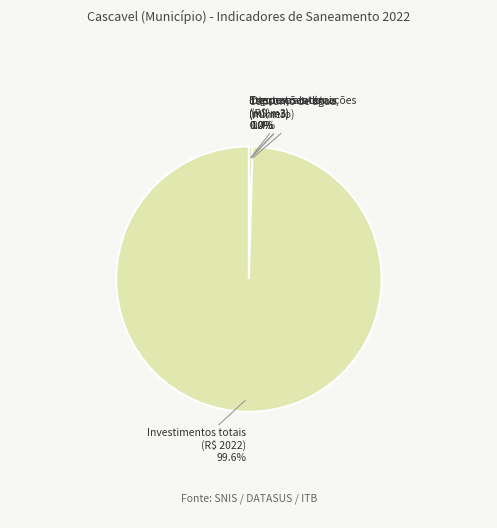

To the nearest percent, what is the difference between the largest and smallest slice percentages?

100%